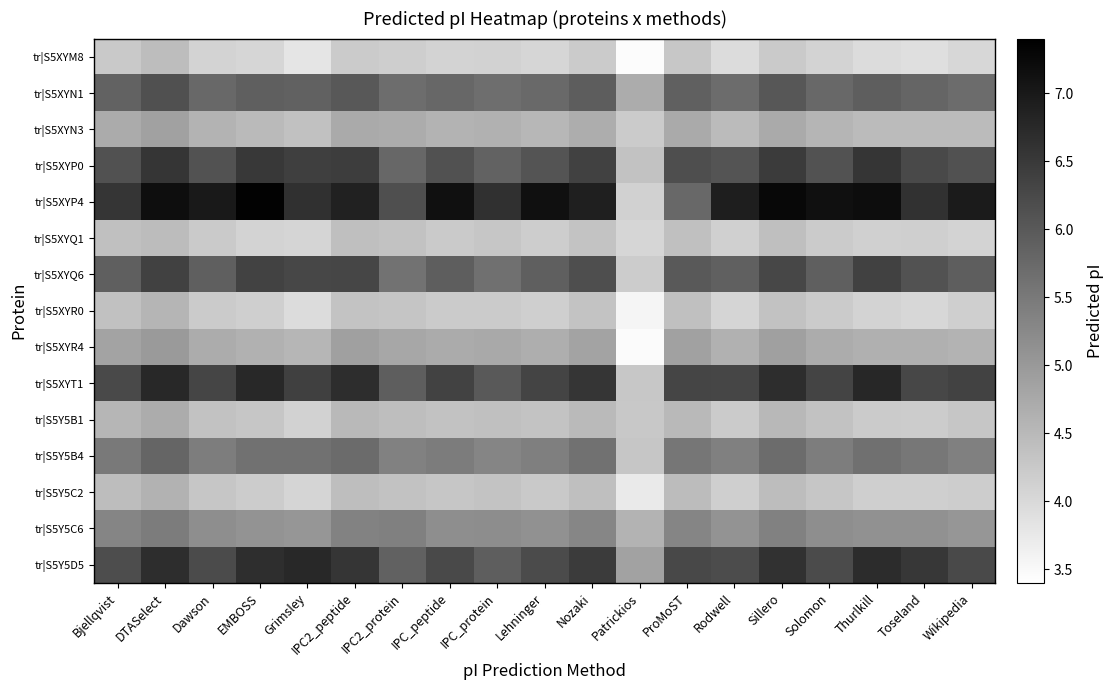

At Bjellqvist, list the series in order from largest to smallest.

tr|S5XYP4, tr|S5XYT1, tr|S5Y5D5, tr|S5XYP0, tr|S5XYQ6, tr|S5XYN1, tr|S5Y5B4, tr|S5Y5C6, tr|S5XYR4, tr|S5XYN3, tr|S5Y5B1, tr|S5Y5C2, tr|S5XYQ1, tr|S5XYR0, tr|S5XYM8